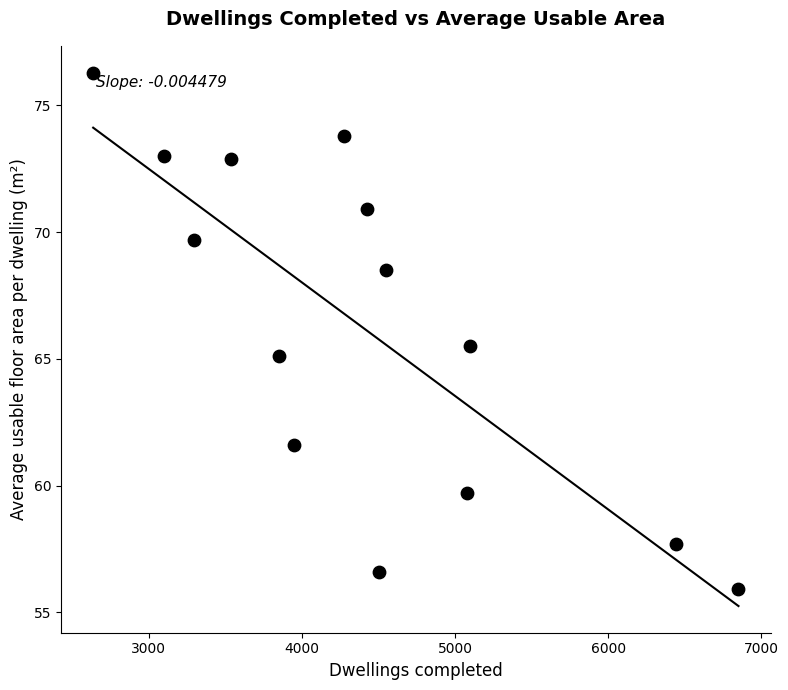

What is the range of Y values (max minus min)?

20.4